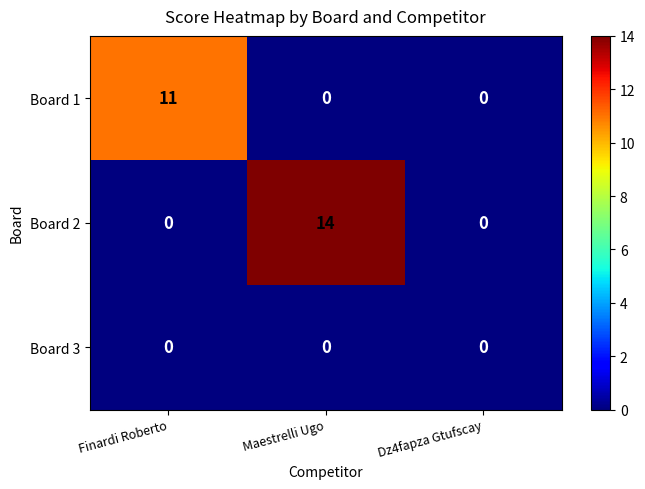

What is the average value of the Board 1 series?

4